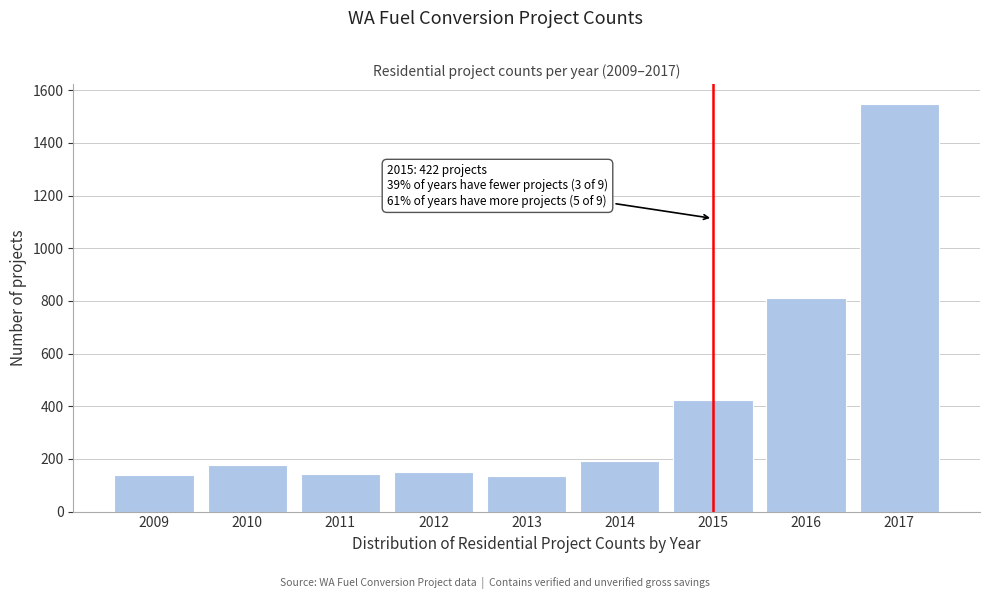

What is the maximum value shown in the chart?

1546